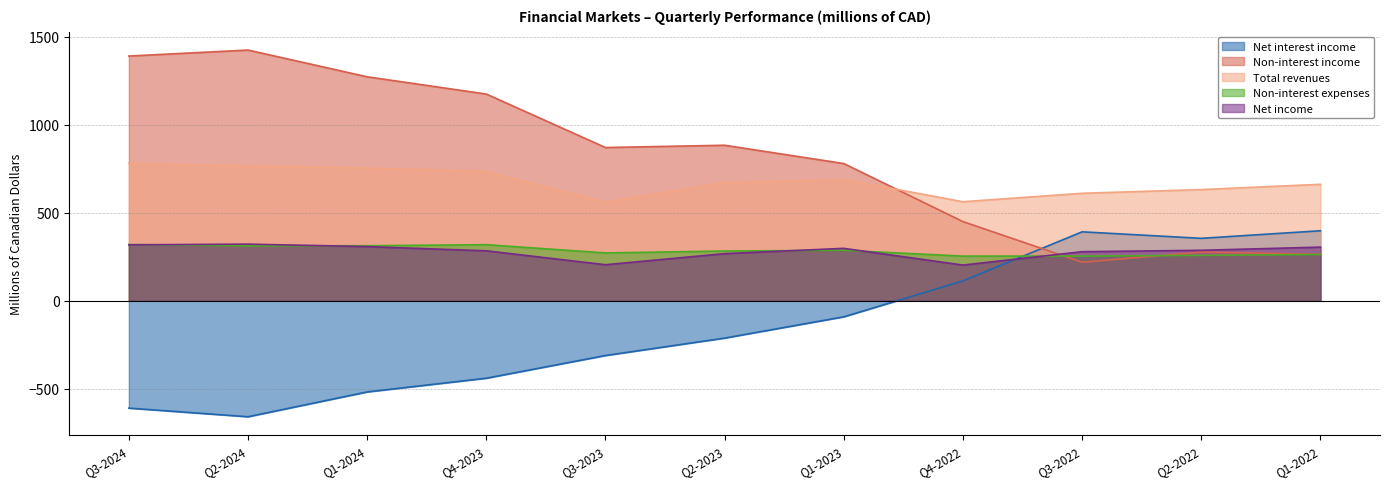

At Q2-2023, list the series in order from largest to smallest.

Non-interest income, Total revenues, Non-interest expenses, Net income, Net interest income